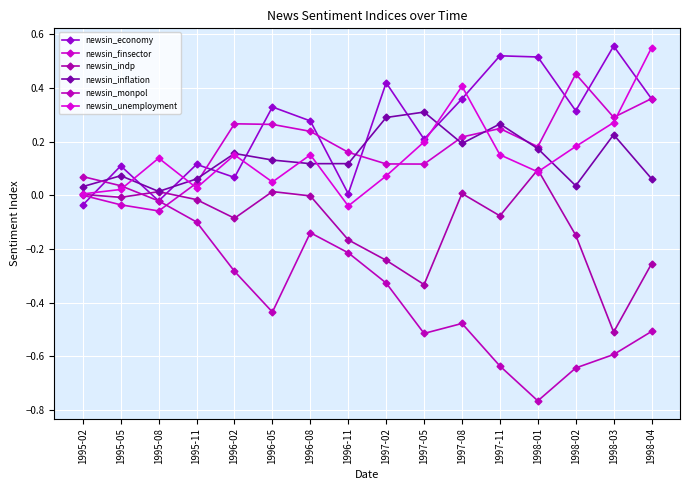

The newsin_indp series shows 0.0 at 1995-08. True or false?

True